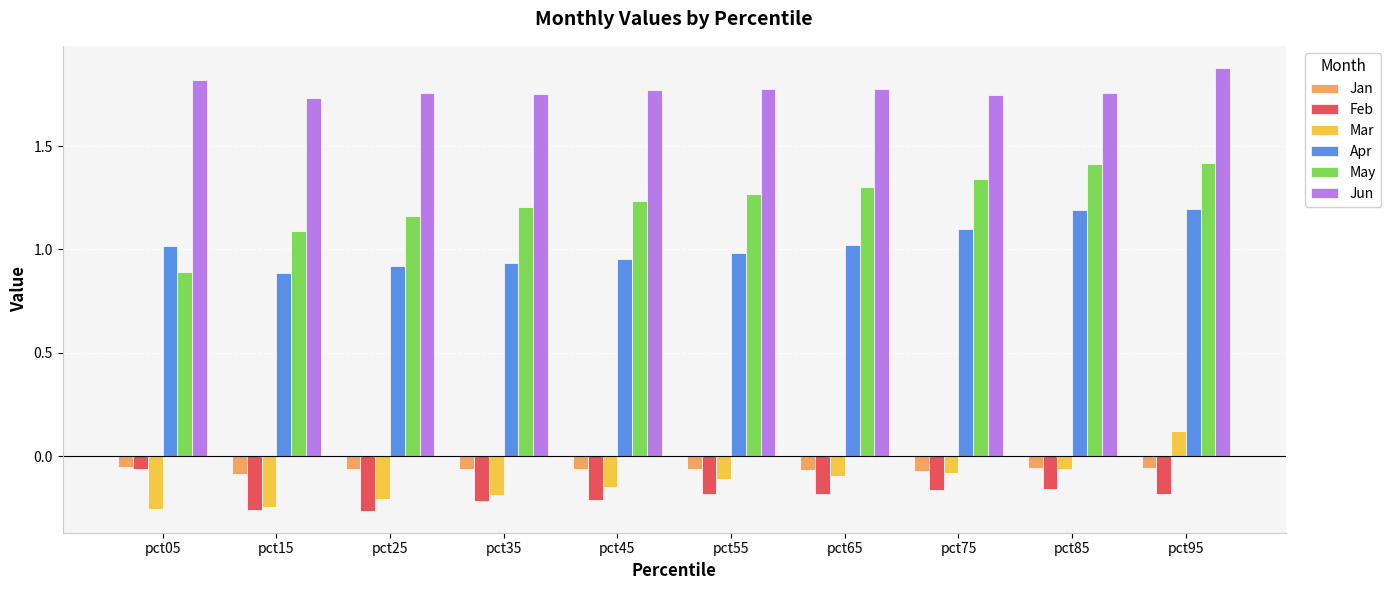

What is the sum of all Jun values?

17.8